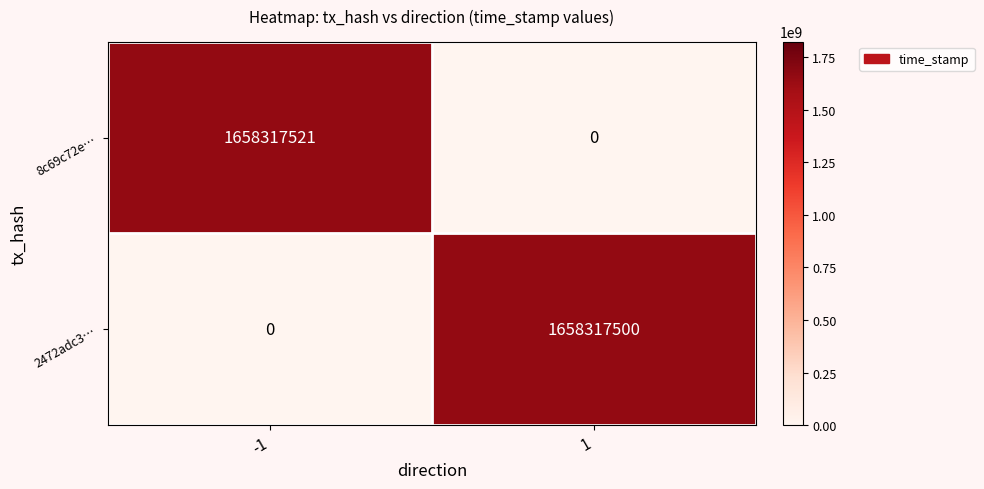

Which series has the widest spread of values?

8c69c72e…